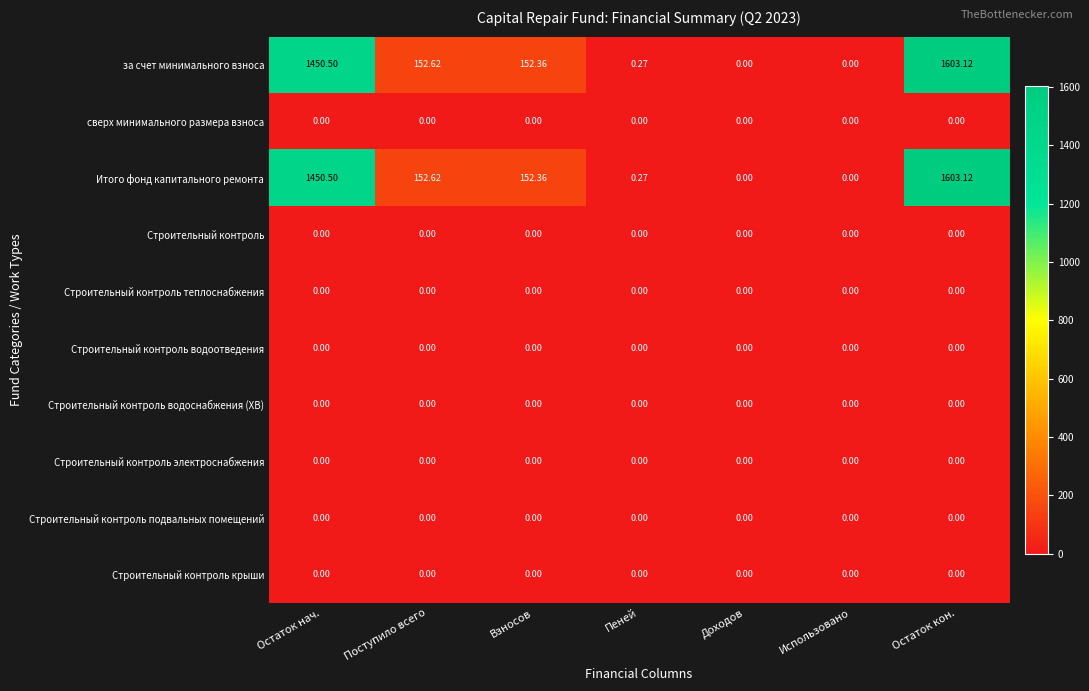

At which category is the sum across all series the highest?

Остаток кон.